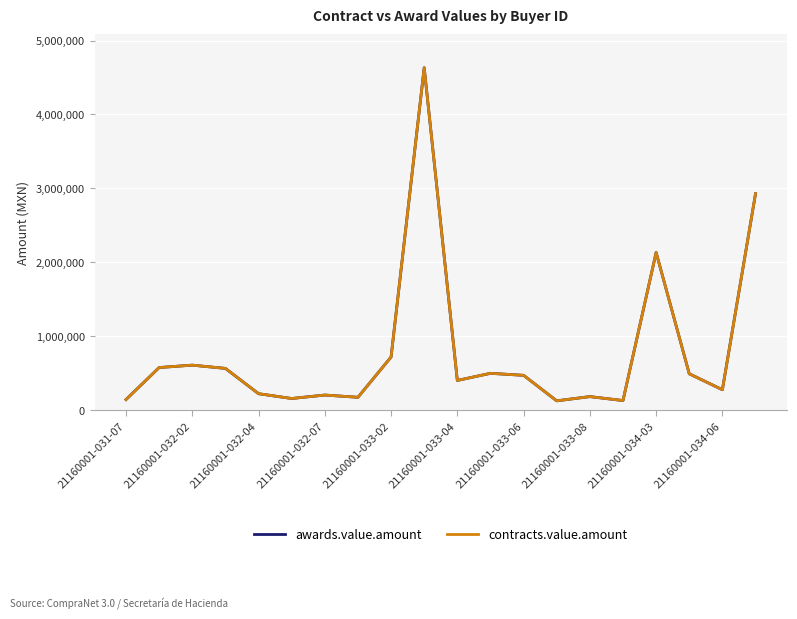

Does the chart have visible grid lines?

Yes